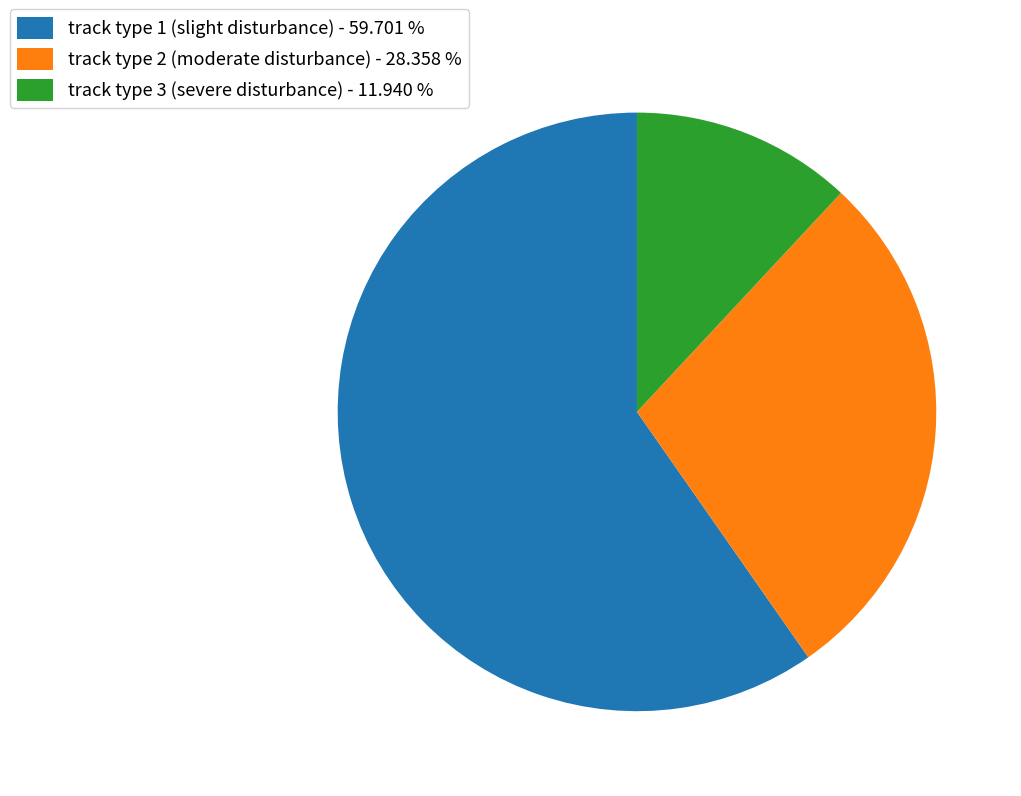

What is the largest slice in the pie chart?

track type 1 (slight disturbance)